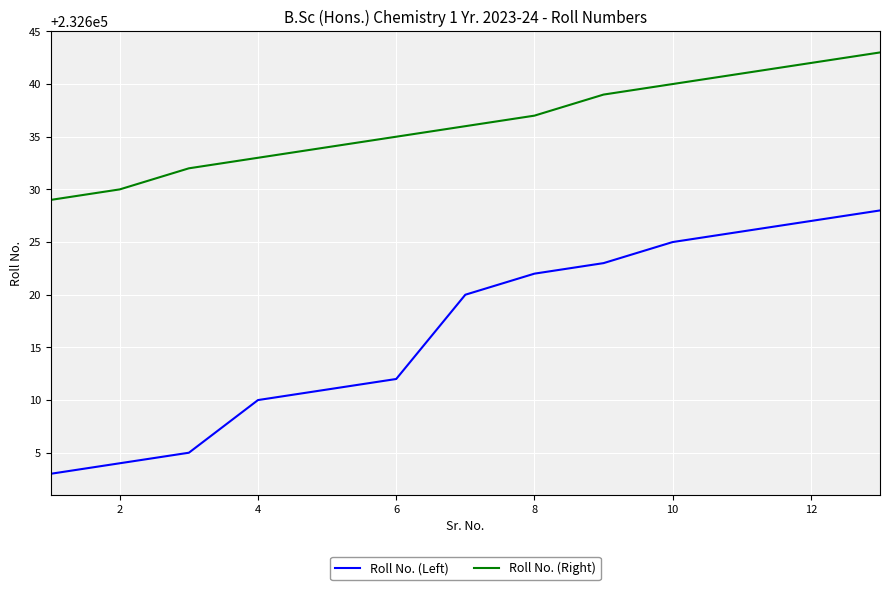

List the series in order of their overall mean, lowest first.

Roll No. (Left), Roll No. (Right)